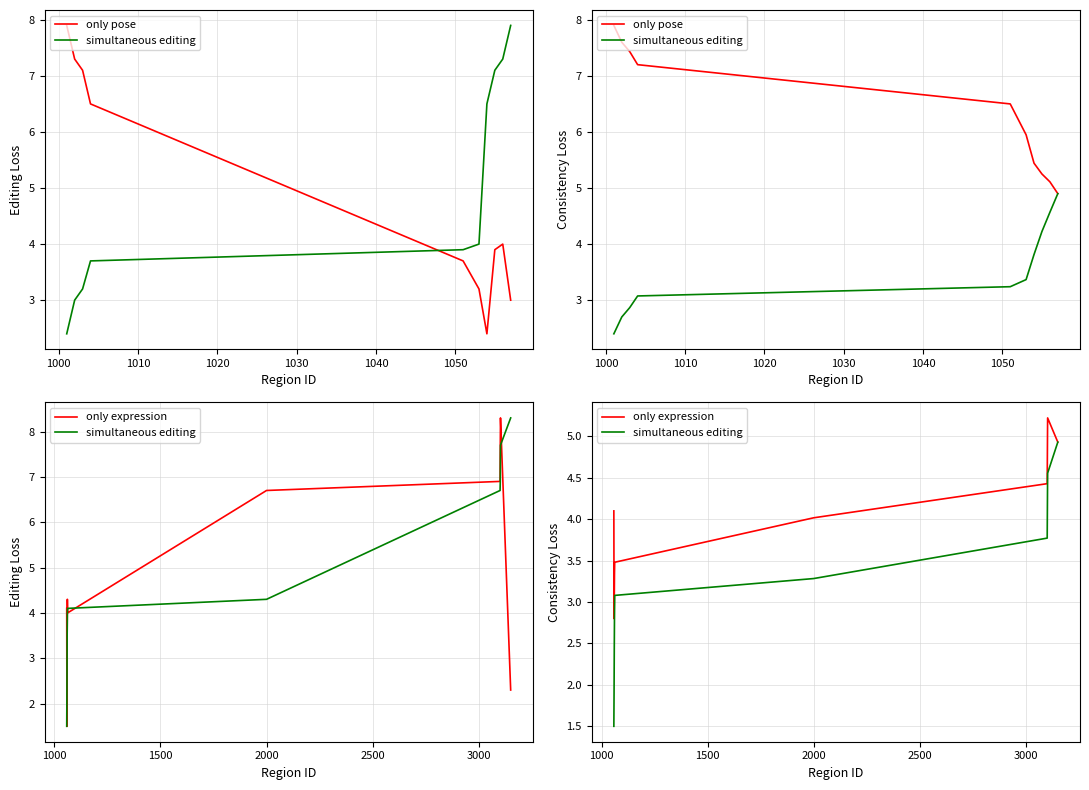

Does the chart display data point markers on the line(s)?

No